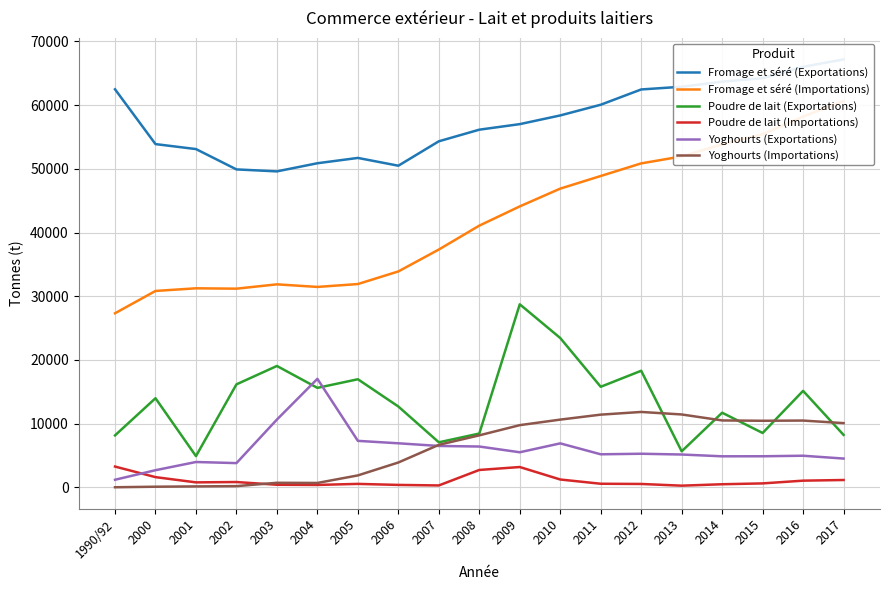

How many lines are shown in the chart?

6